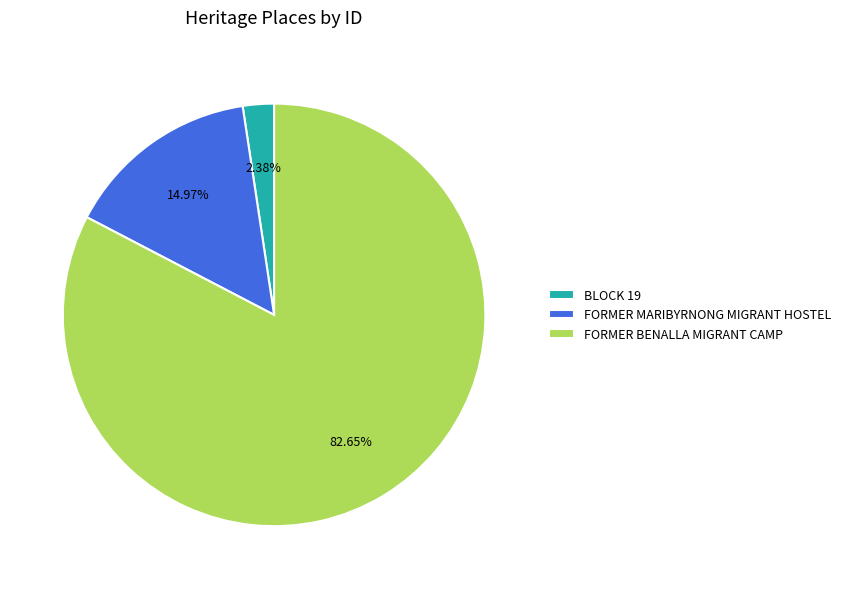

To the nearest percent, what is the difference between the FORMER BENALLA MIGRANT CAMP and BLOCK 19 slice percentages?

80%